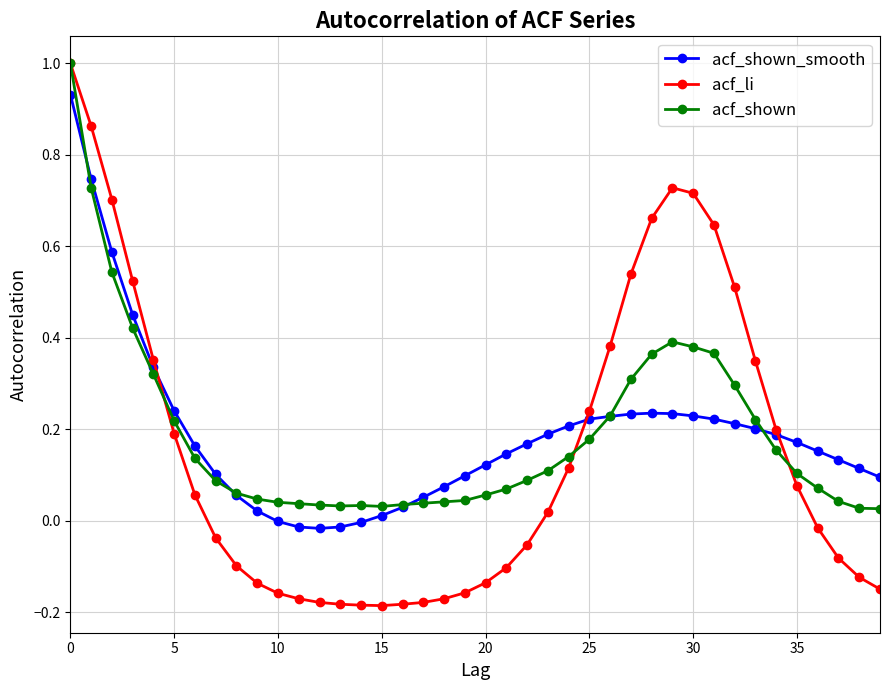

What is the greatest value displayed?

1.0